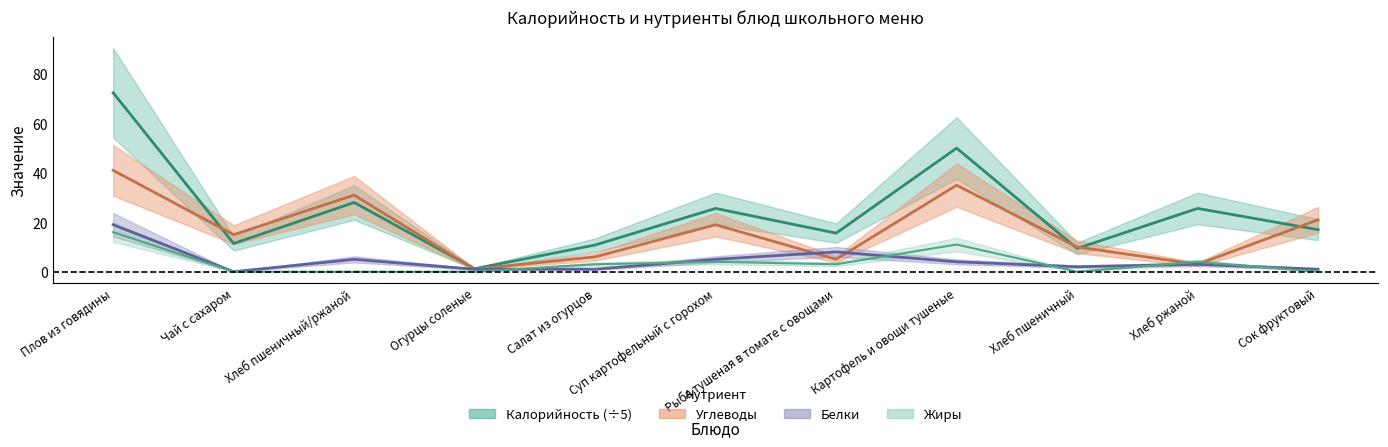

Reading left to right, list all the values displayed in this chart.

Калорийность: Плов из говядины=72.4	Чай с сахаром=11.4	Хлеб пшеничный/ржаной=28.0	Огурцы соленые=1.2	Салат из огурцов=10.8	Суп картофельный с горохом=25.6	Рыба тушеная в томате с овощами=15.6	Картофель и овощи тушеные=50.0	Хлеб пшеничный=9.4	Хлеб ржаной=25.6	Сок фруктовый=17.0
Белки: Плов из говядины=19.0	Чай с сахаром=0.0	Хлеб пшеничный/ржаной=5.0	Огурцы соленые=1.0	Салат из огурцов=1.0	Суп картофельный с горохом=5.0	Рыба тушеная в томате с овощами=8.0	Картофель и овощи тушеные=4.0	Хлеб пшеничный=2.0	Хлеб ржаной=3.0	Сок фруктовый=1.0
Жиры: Плов из говядины=16.0	Чай с сахаром=0.0	Хлеб пшеничный/ржаной=0.0	Огурцы соленые=0.0	Салат из огурцов=3.0	Суп картофельный с горохом=4.0	Рыба тушеная в томате с овощами=3.0	Картофель и овощи тушеные=11.0	Хлеб пшеничный=0.0	Хлеб ржаной=4.0	Сок фруктовый=0.0
Углеводы: Плов из говядины=41.0	Чай с сахаром=15.0	Хлеб пшеничный/ржаной=31.0	Огурцы соленые=1.0	Салат из огурцов=6.0	Суп картофельный с горохом=19.0	Рыба тушеная в томате с овощами=5.0	Картофель и овощи тушеные=35.0	Хлеб пшеничный=10.0	Хлеб ржаной=3.0	Сок фруктовый=21.0